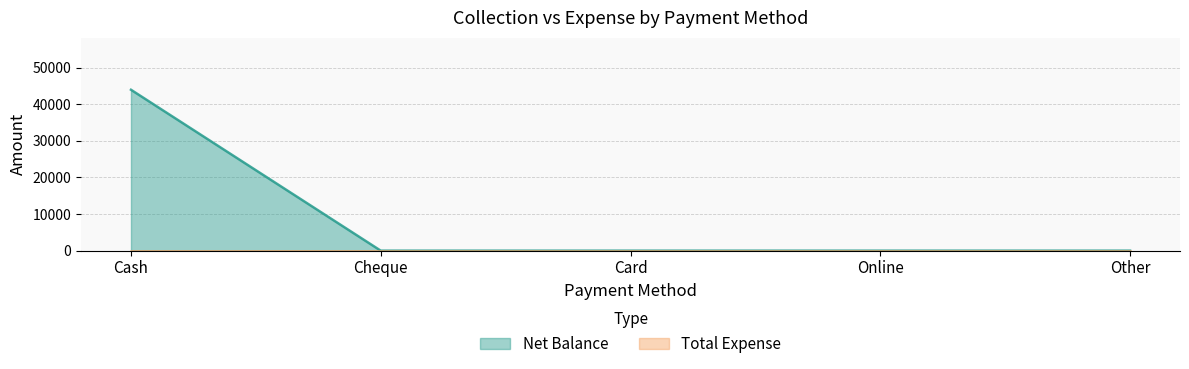

True or false: the data shows 27457 at Cheque.

False